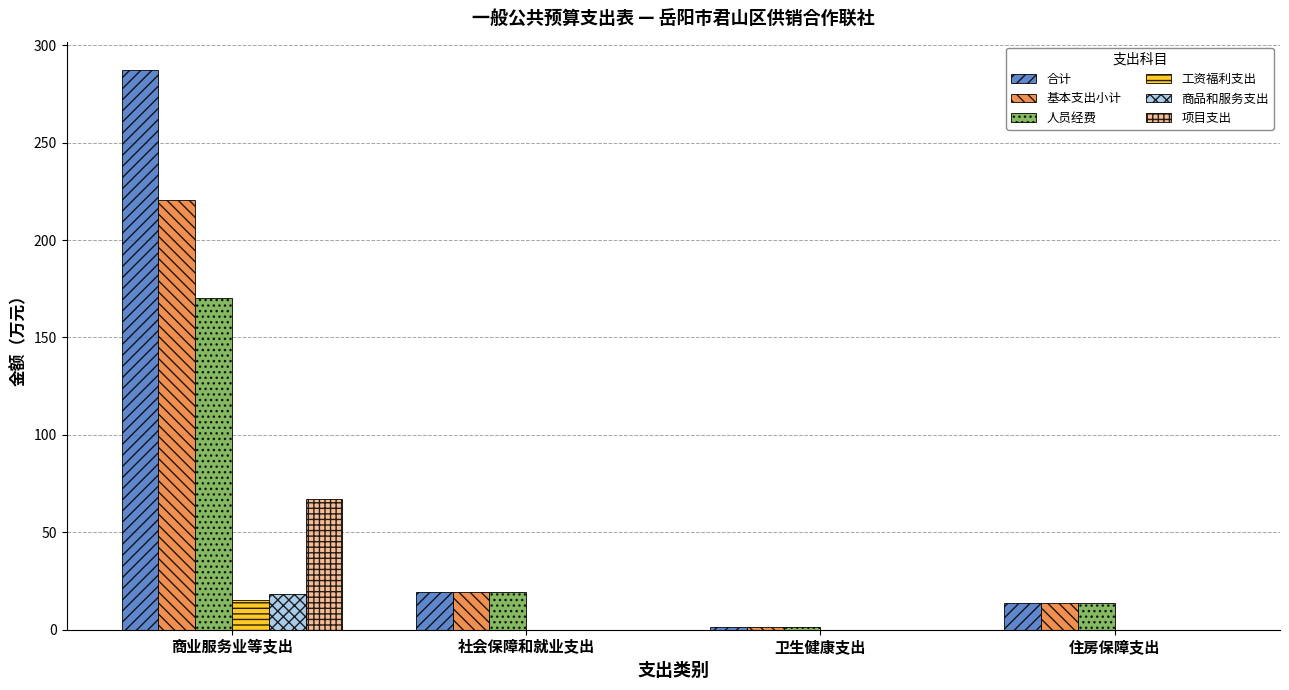

What is the maximum value for 基本支出小计?

220.5